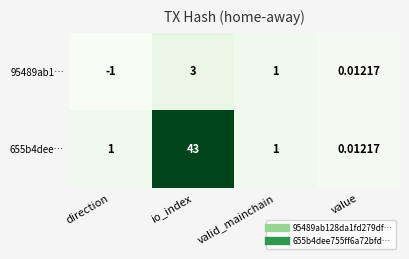

How many distinct data groups are displayed?

2